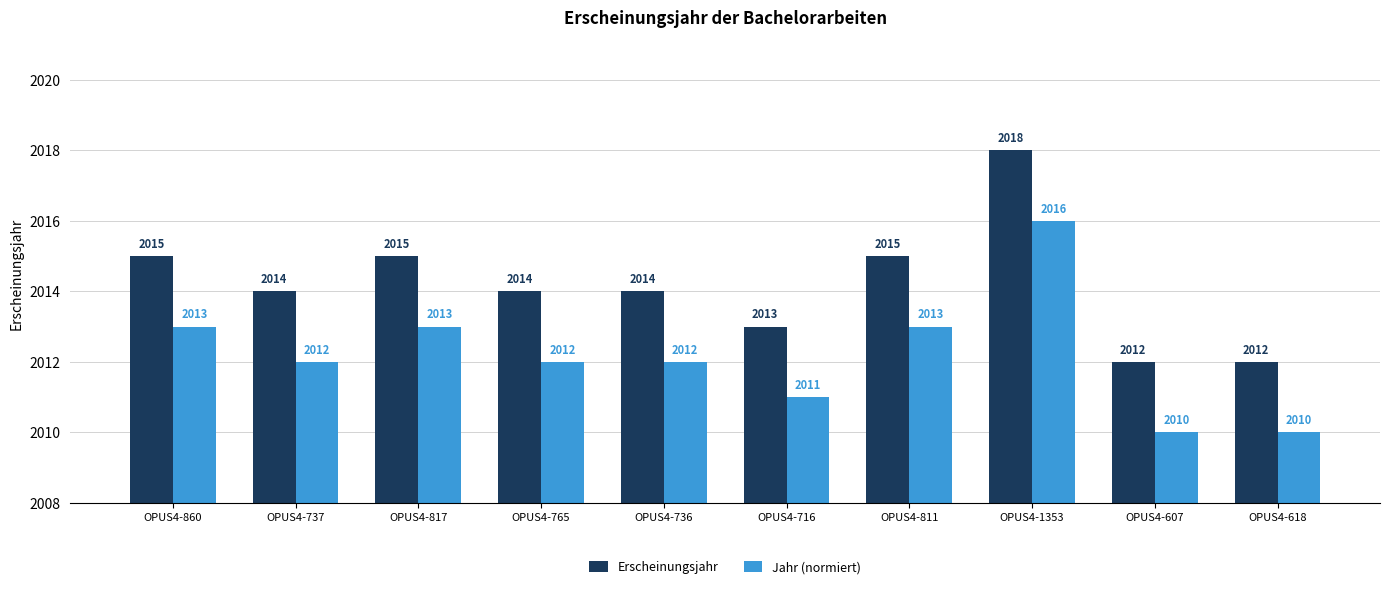

How many data points in Erscheinungsjahr are less than 2014?

3